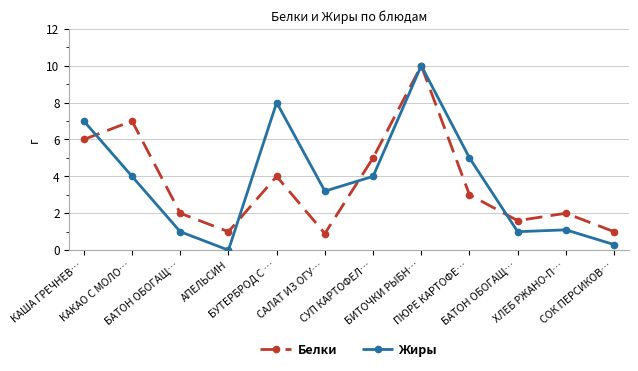

Where is Жиры nearest to the value 5?

ПЮРЕ КАРТОФЕ…